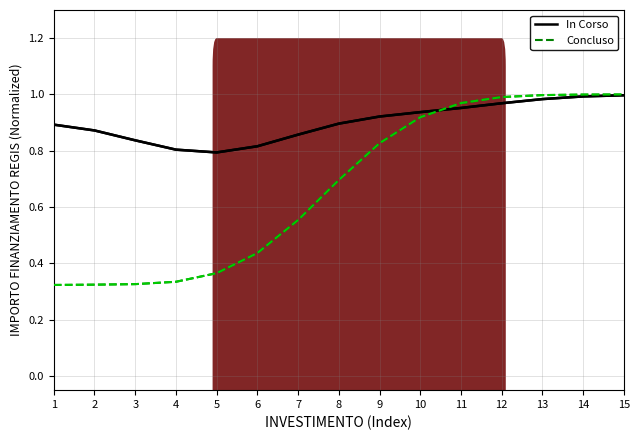

At 5, list the series in order from largest to smallest.

In Corso, Concluso